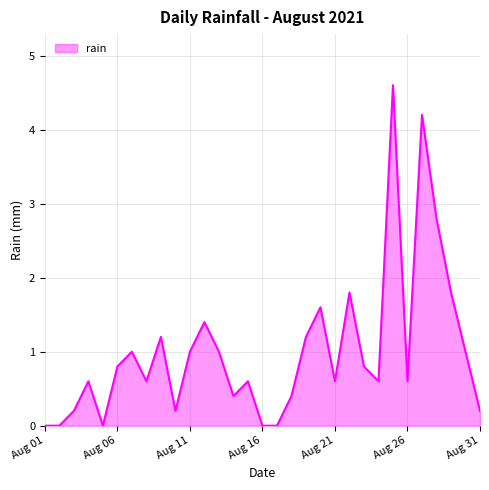

What is the difference between the maximum and minimum values?

4.6